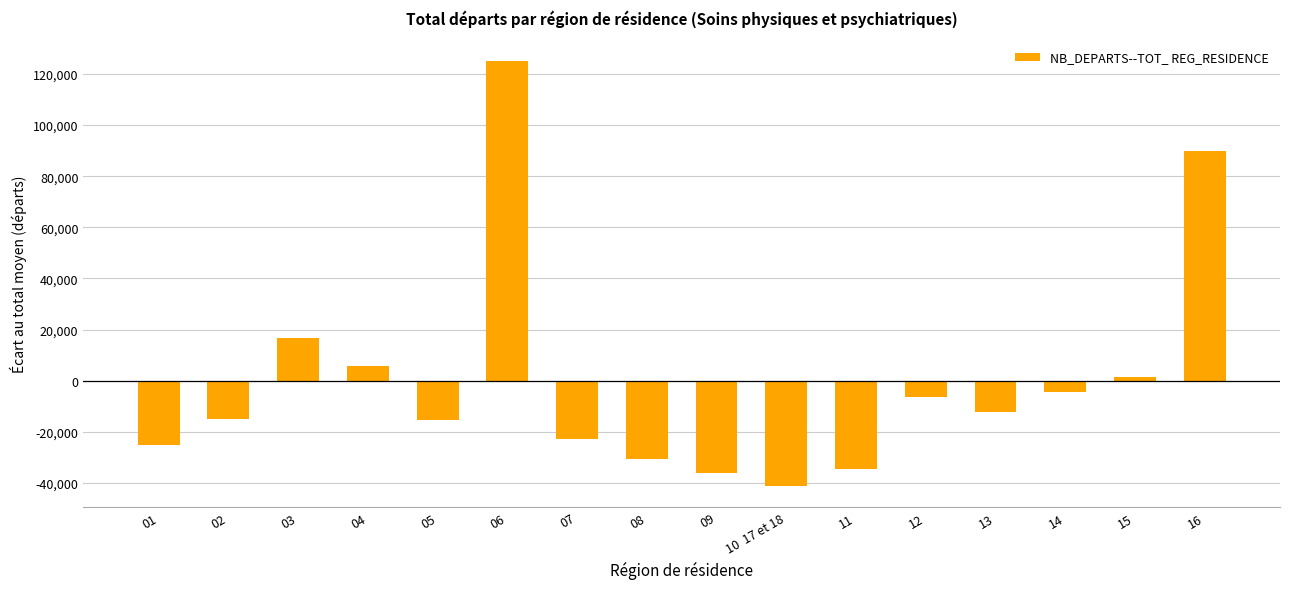

What is the change in value from 11 to 13?

+22390.0